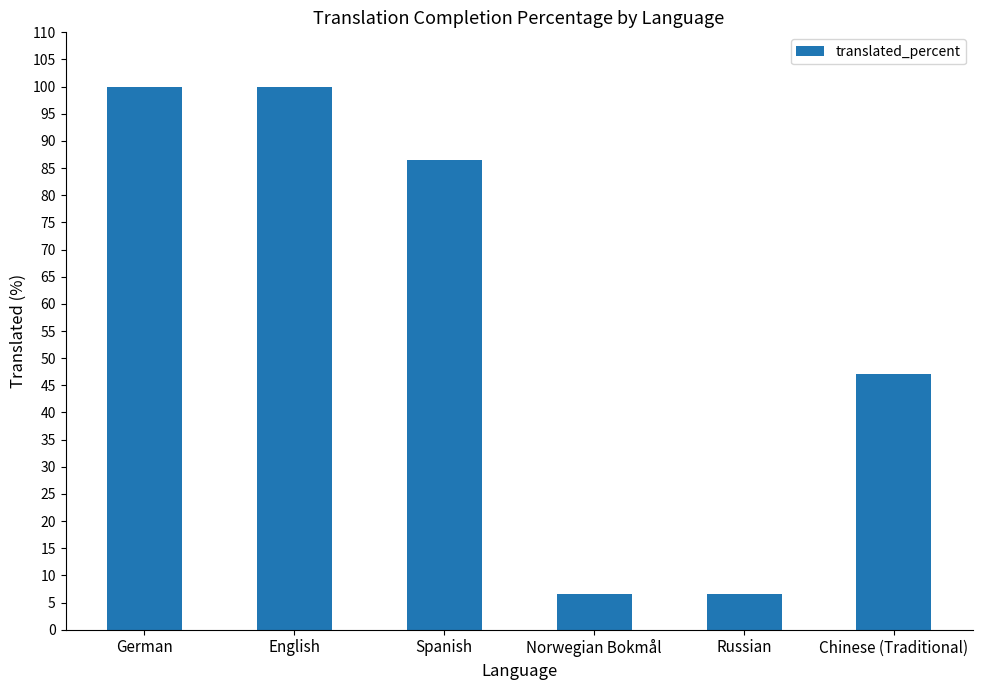

What is the change in value from Russian to Chinese (Traditional)?

+40.6